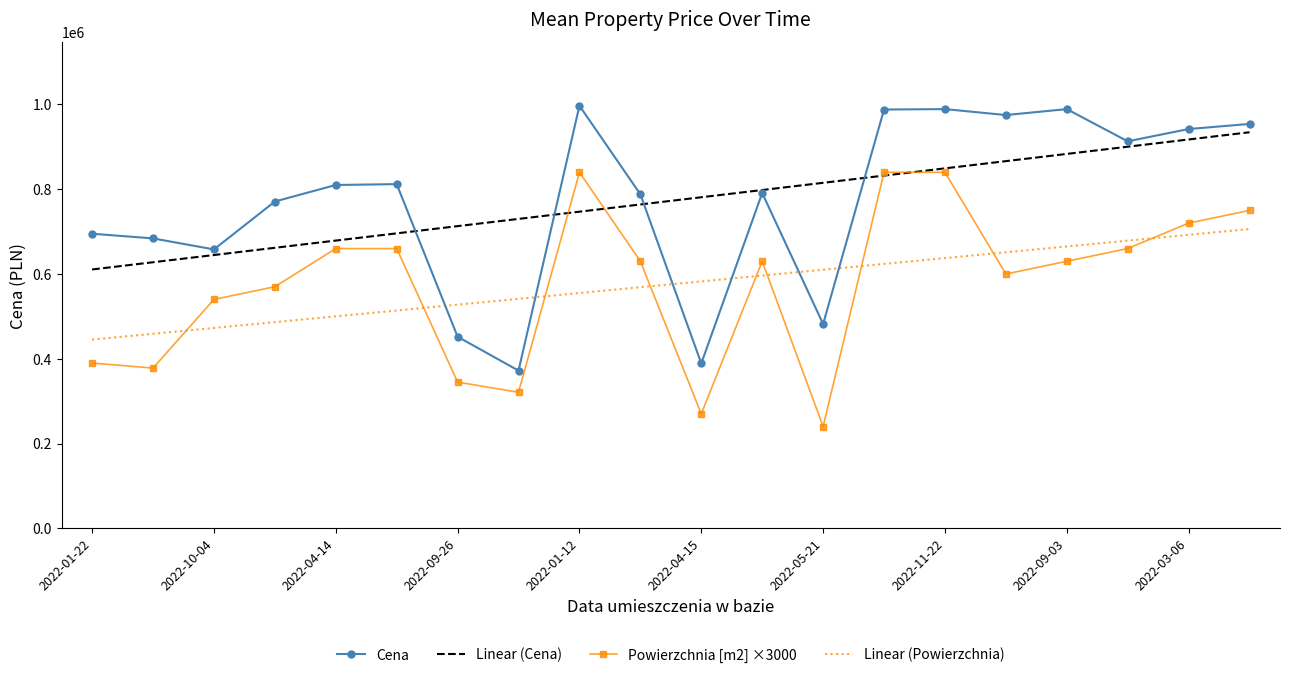

What is the maximum value for Powierzchnia [m2] ×3000?

840000.0